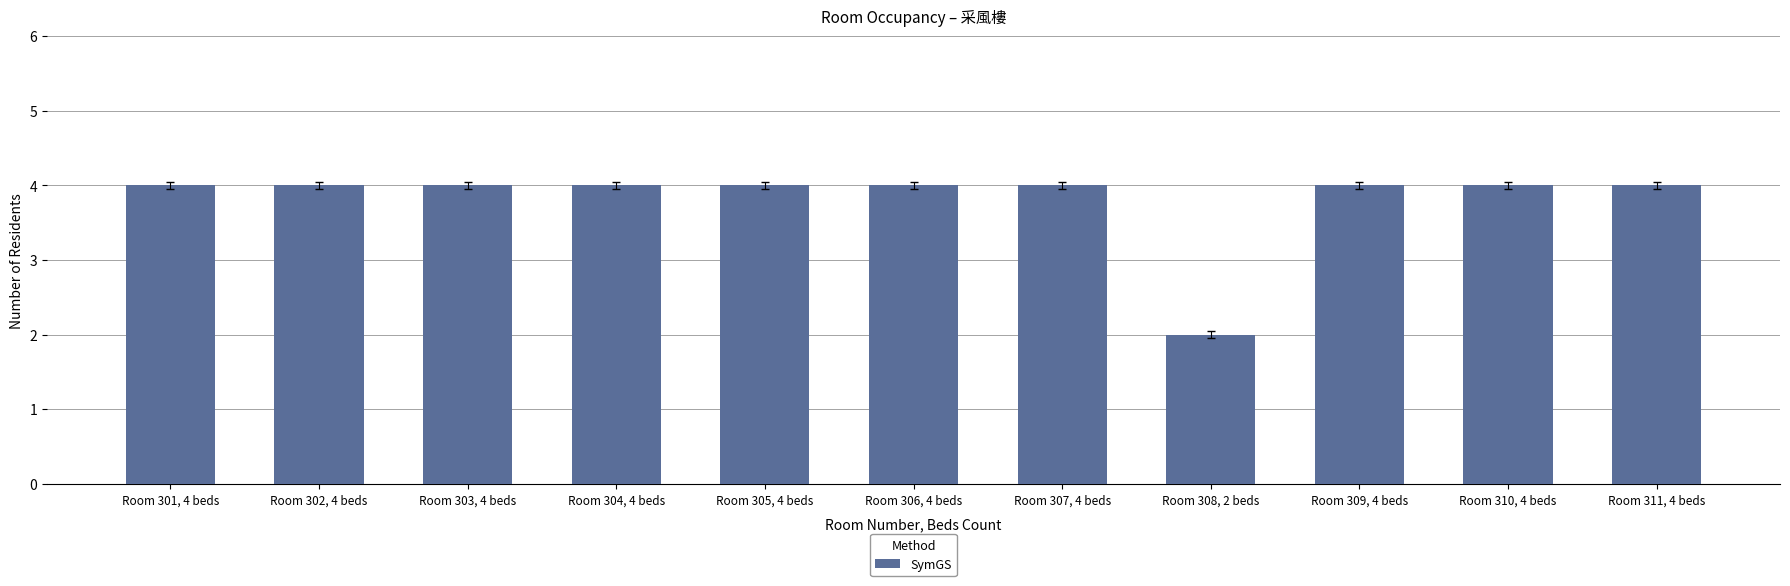

What value does the data have at Room 302, 4 beds?

4